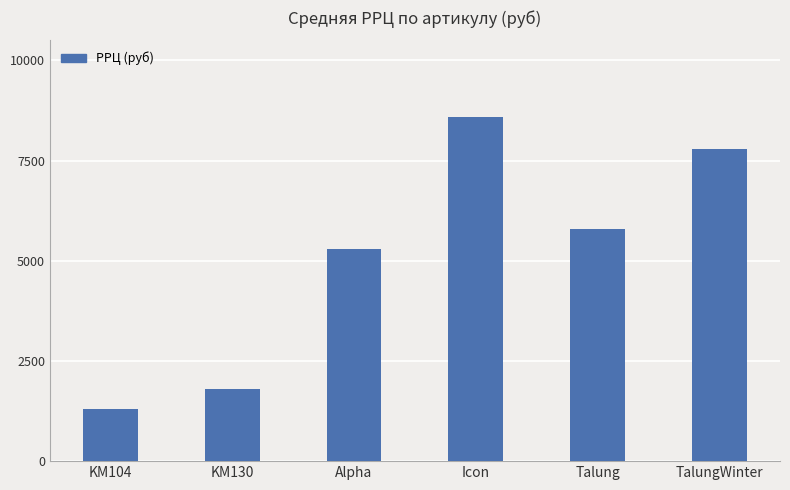

The chart shows a value of 11902 at Icon. True or false?

False